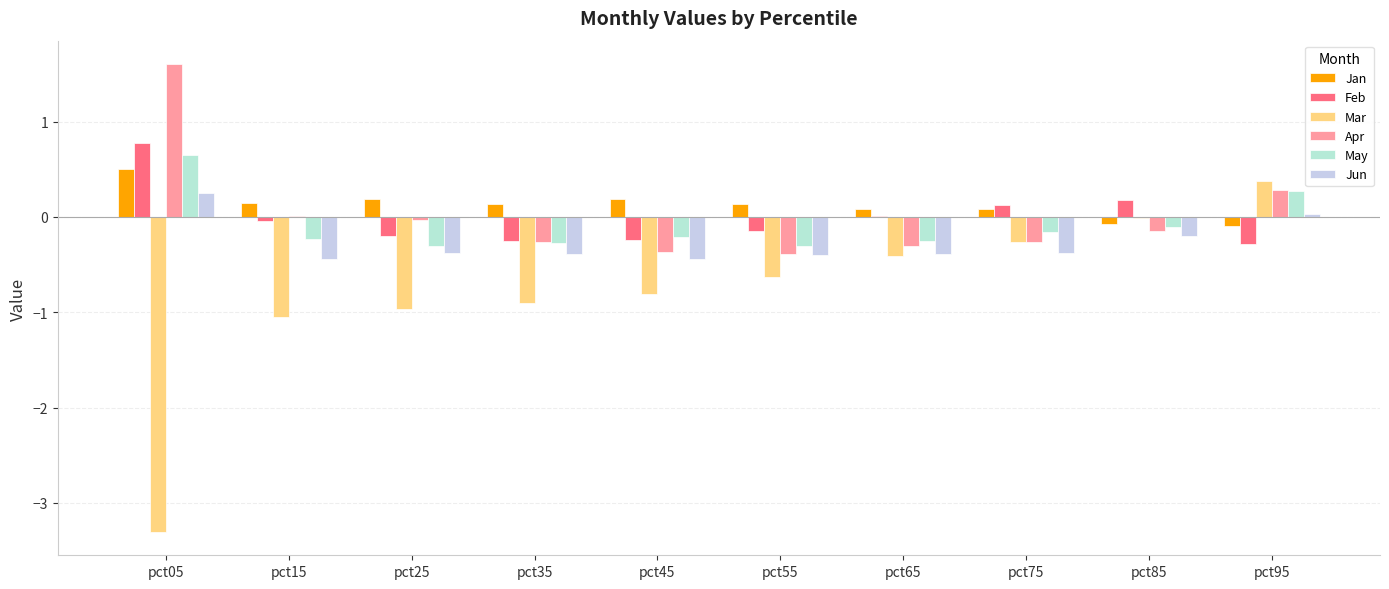

What is the value of the May bar at the 10th from the left?

0.3